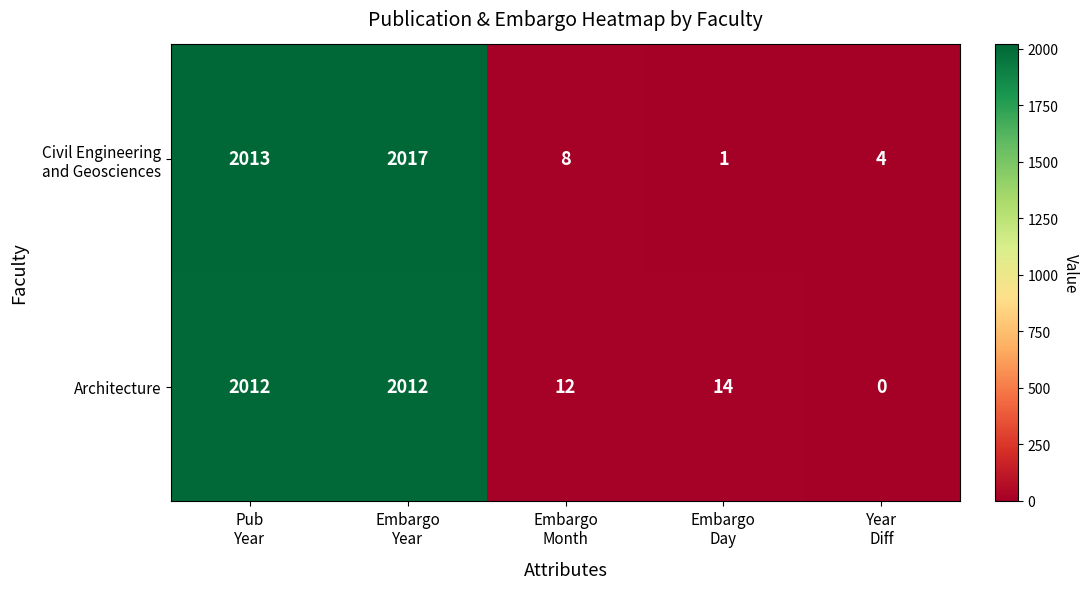

How many data points in Architecture are less than 14?

2